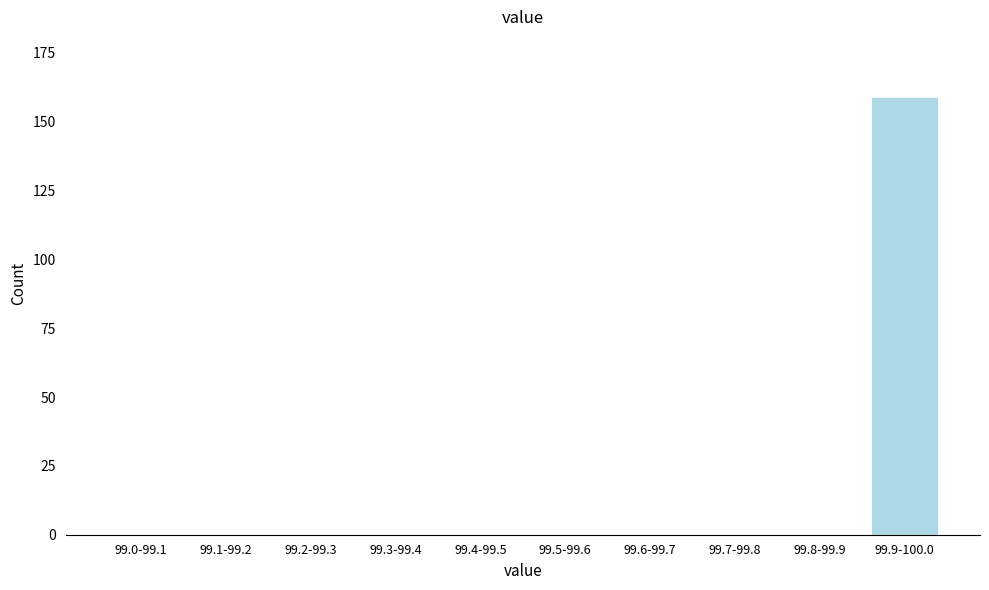

Reading left to right, transcribe all the data shown in this chart.

99.0-99.1=0	99.1-99.2=0	99.2-99.3=0	99.3-99.4=0	99.4-99.5=0	99.5-99.6=0	99.6-99.7=0	99.7-99.8=0	99.8-99.9=0	99.9-100.0=159